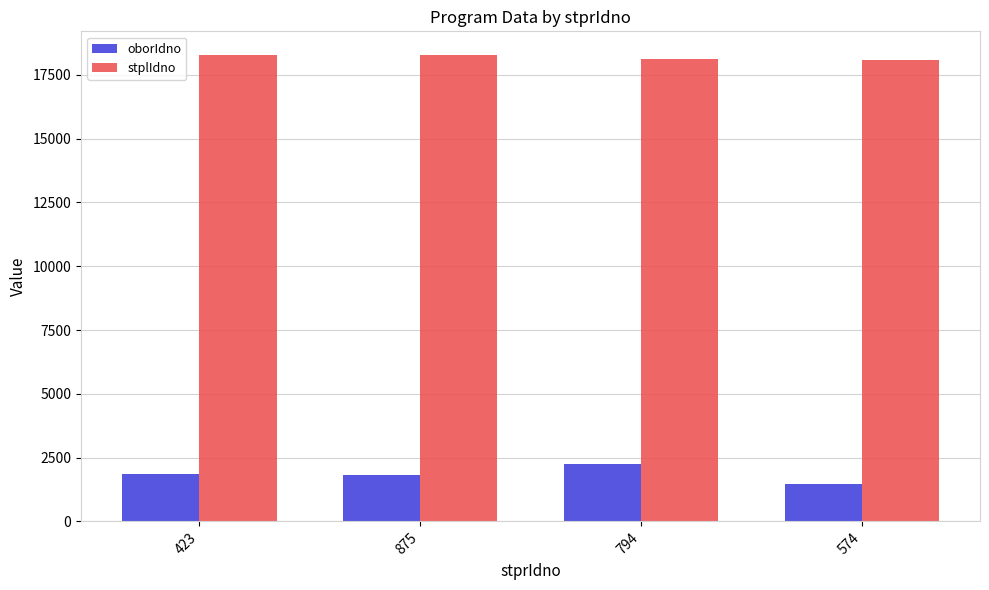

What is the label of the 1st bar from the left?

423